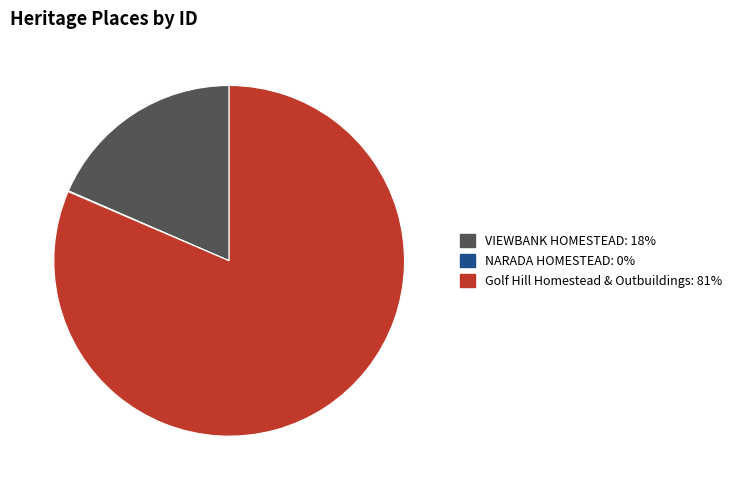

Which has a higher value, Golf Hill Homestead & Outbuildings or VIEWBANK HOMESTEAD?

Golf Hill Homestead & Outbuildings